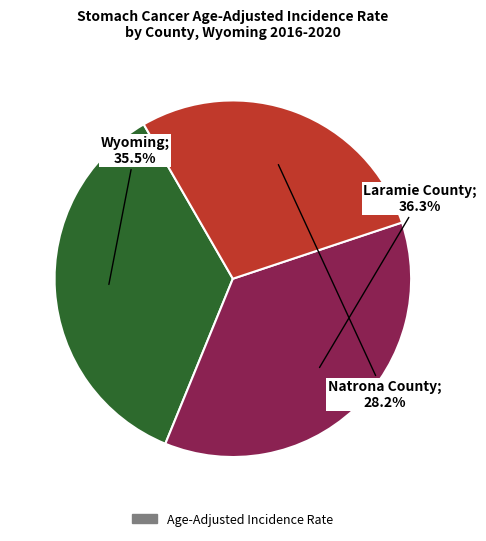

Does any single category account for the majority?

No